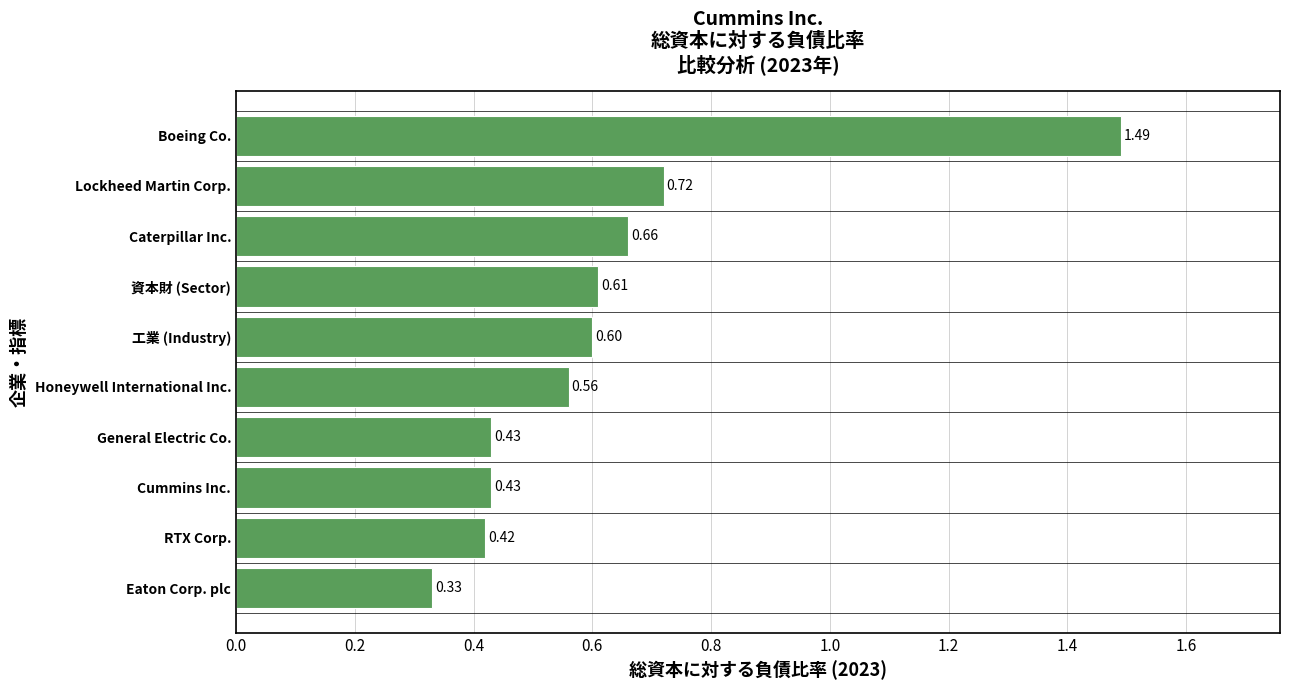

Count the number of categories in the chart.

10